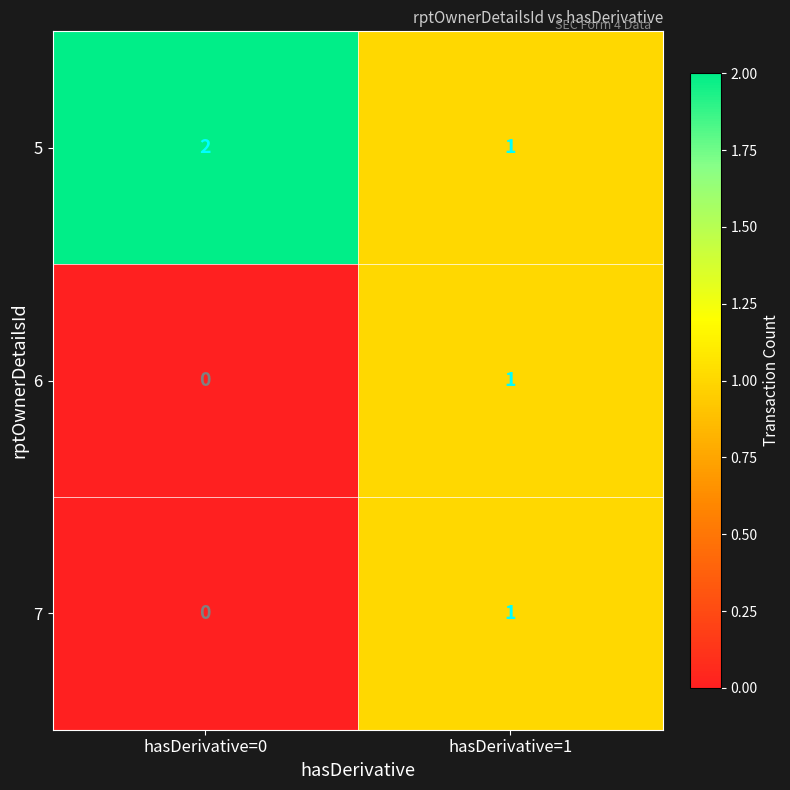

How many series are shown in this chart?

3